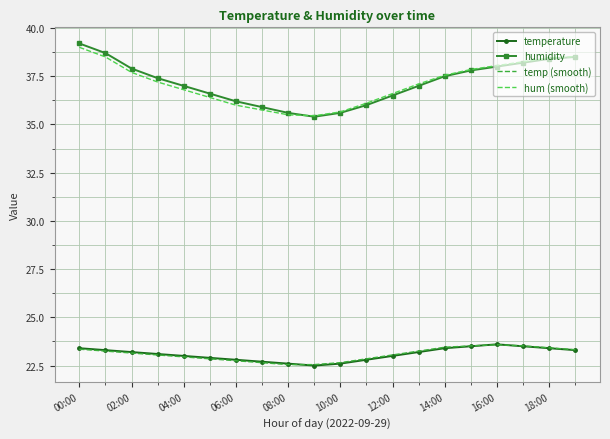

What is the minimum value shown in the chart?

22.5